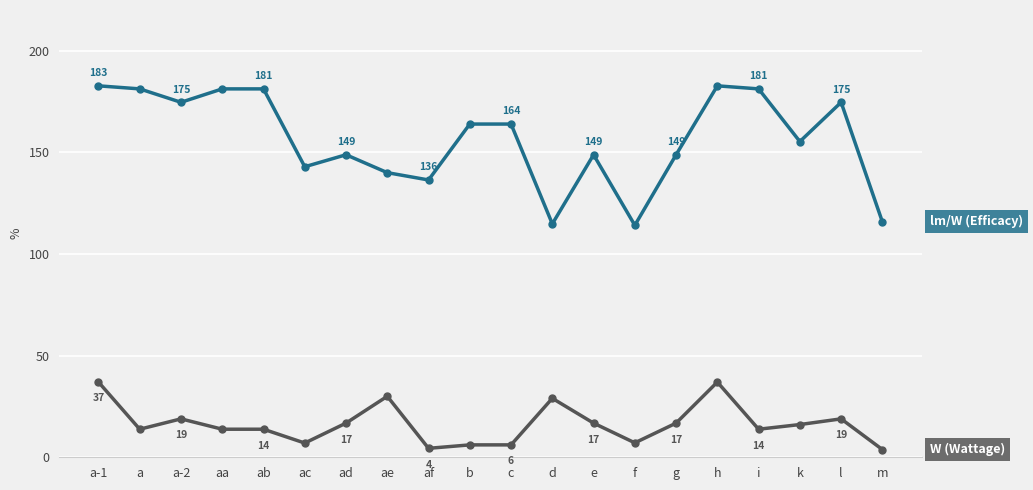

What is the total value across all series at b?

170.0